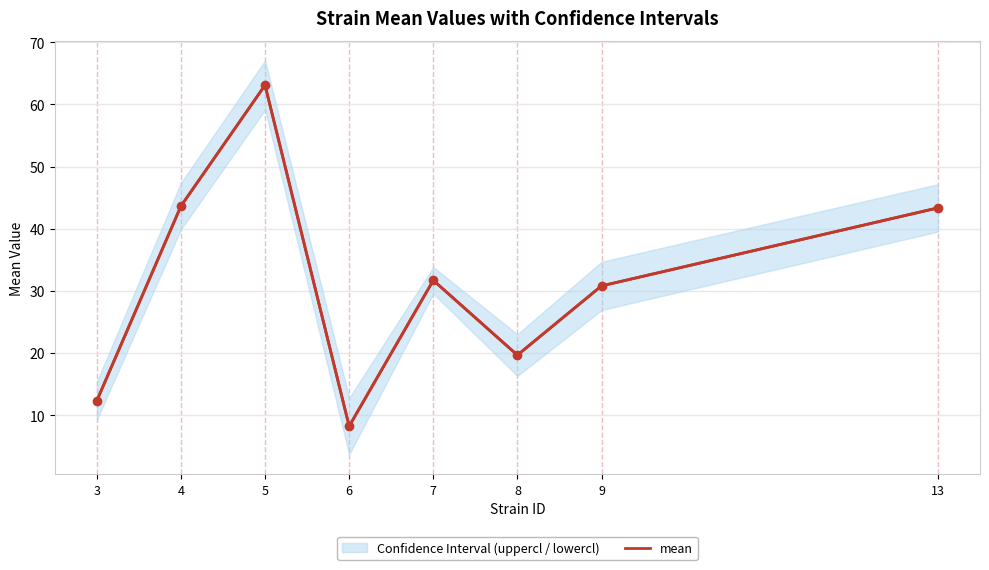

What is the change in value from 4 to 8?

-24.0